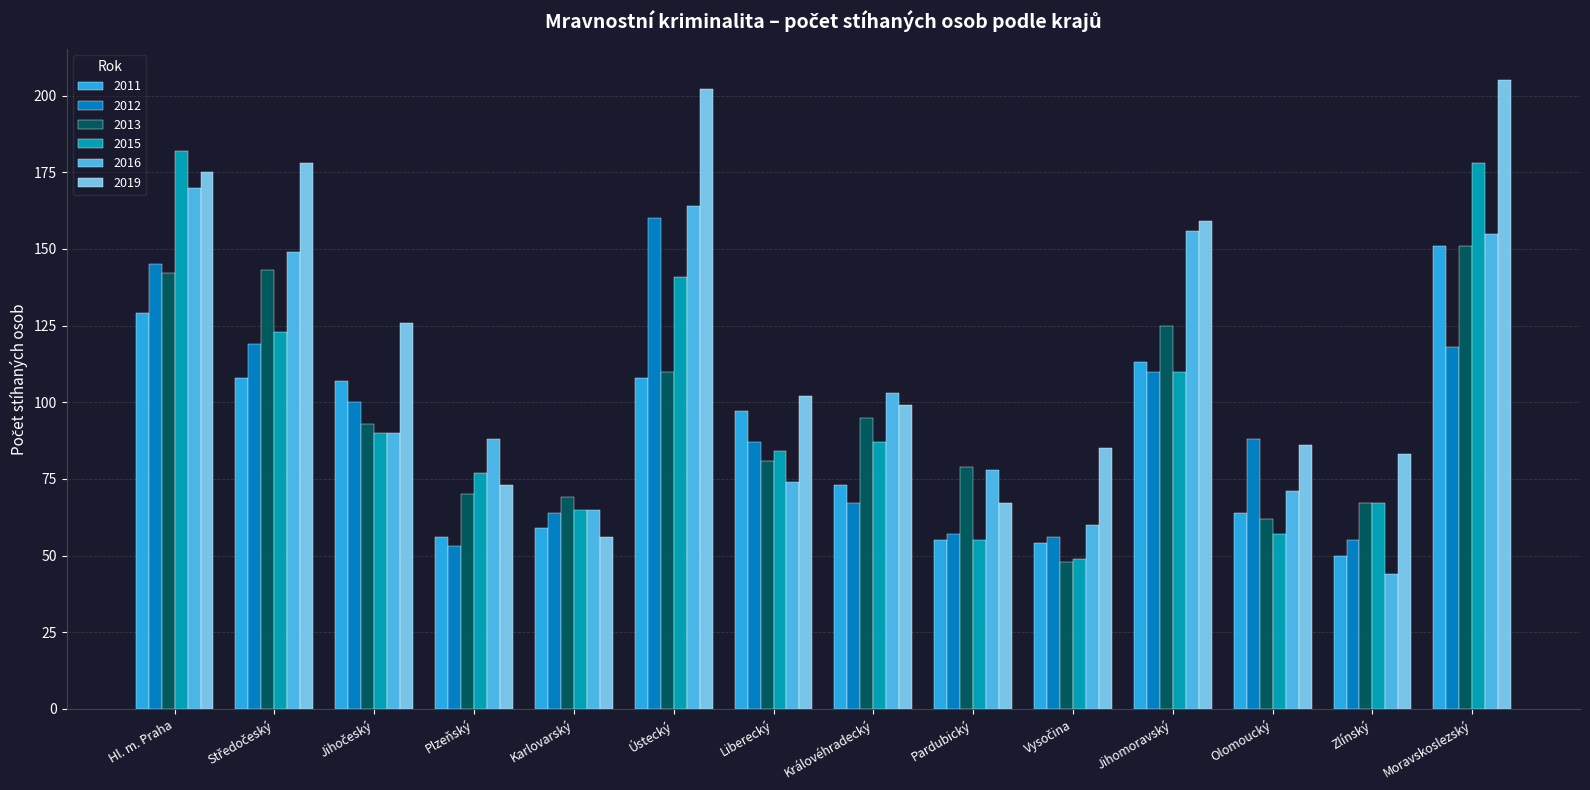

What is the value of the 2012 bar at the 2nd from the left?

119